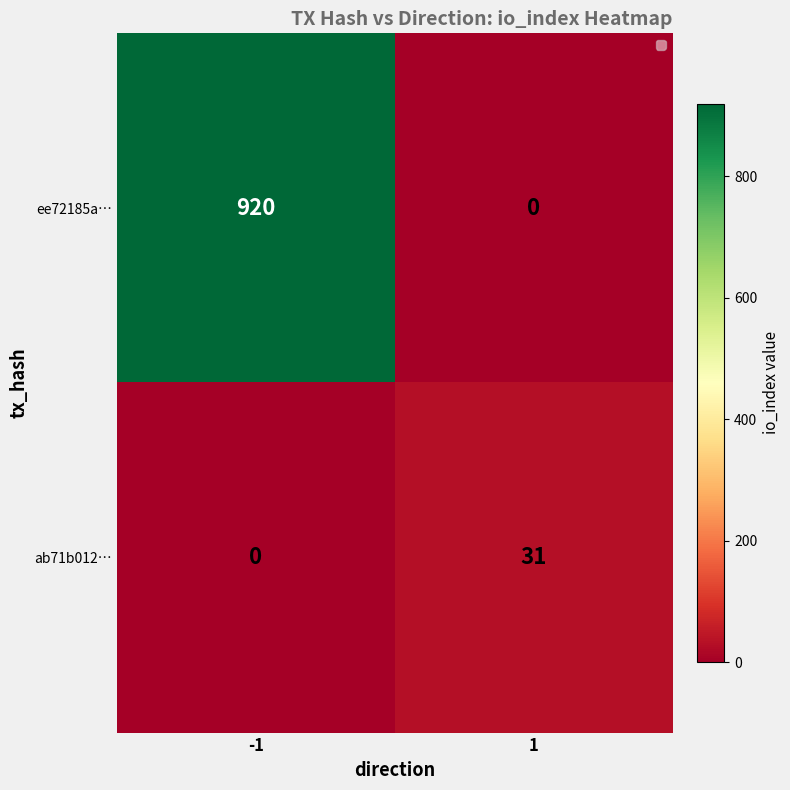

True or false: ab71b012… has a value of 0 at -1.

True